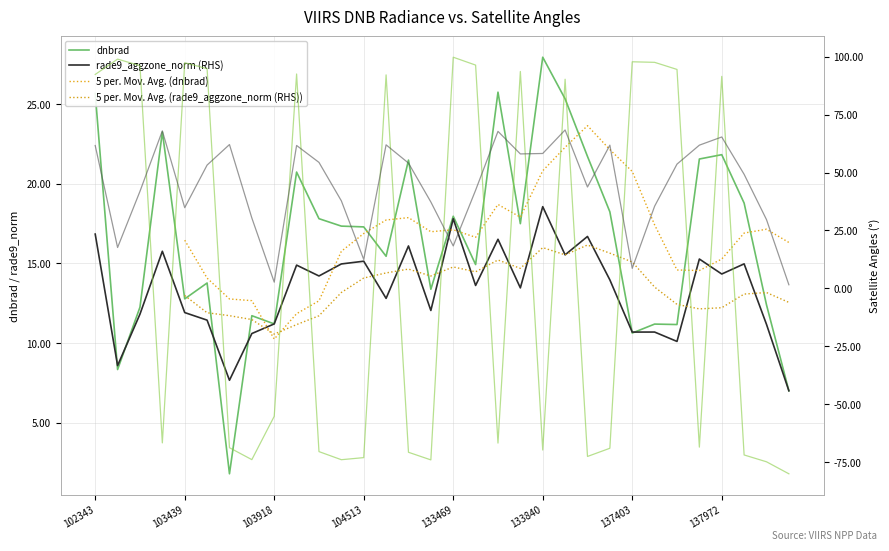

At which label does dnbrad first exceed 17?

102343